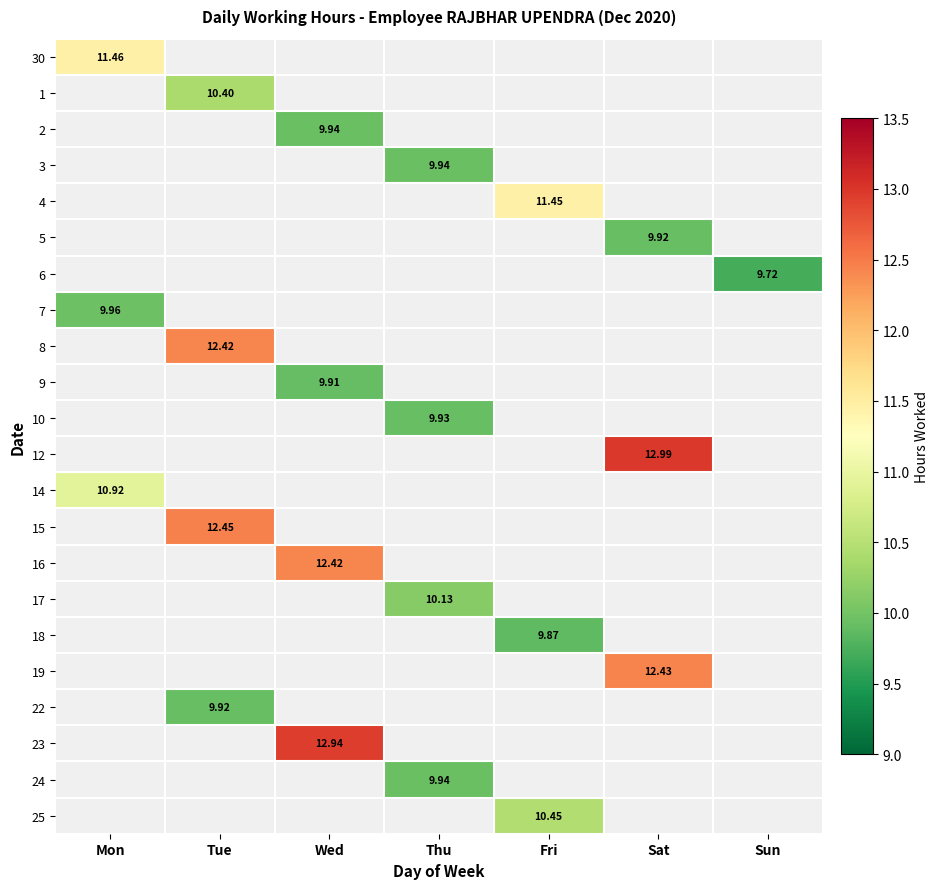

Is the value of 14 at Sun greater than the value of 7 at Tue?

No